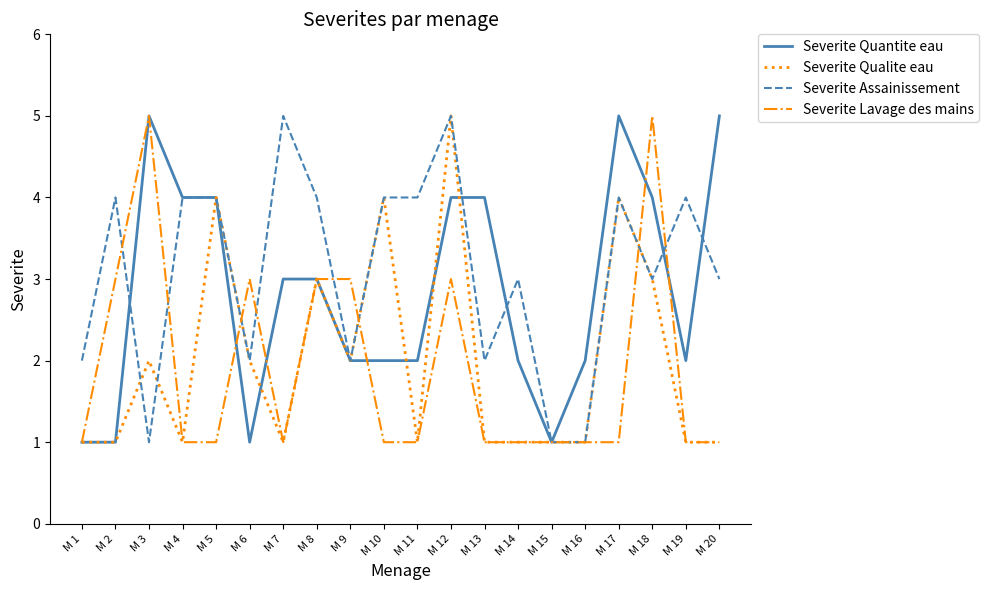

Is it true that Severite Lavage des mains equals 1 at M 13?

True